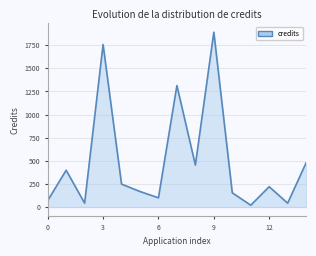

What is the difference between the maximum and minimum values?

1870